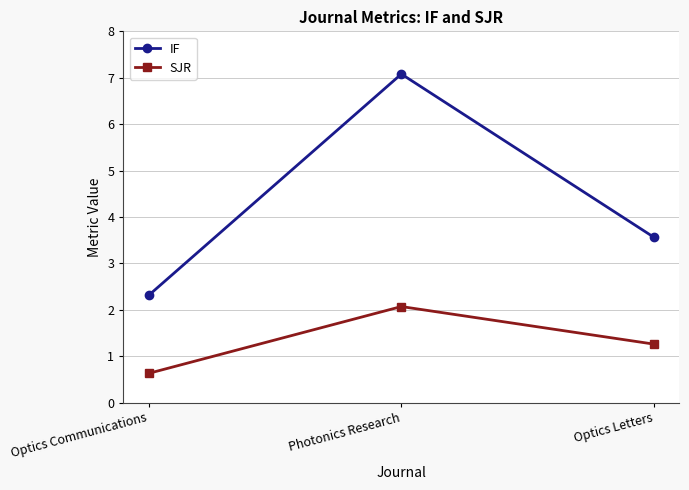

Count the number of categories in the chart.

3